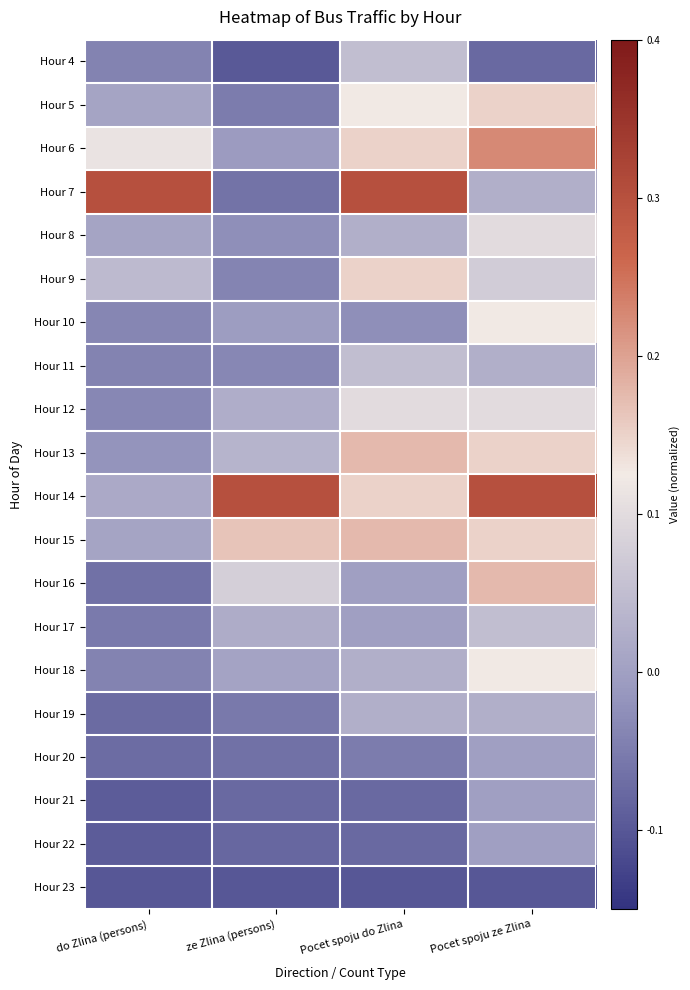

What is the spread (max minus min) of values at Pocet spoju do Zlina?

0.4